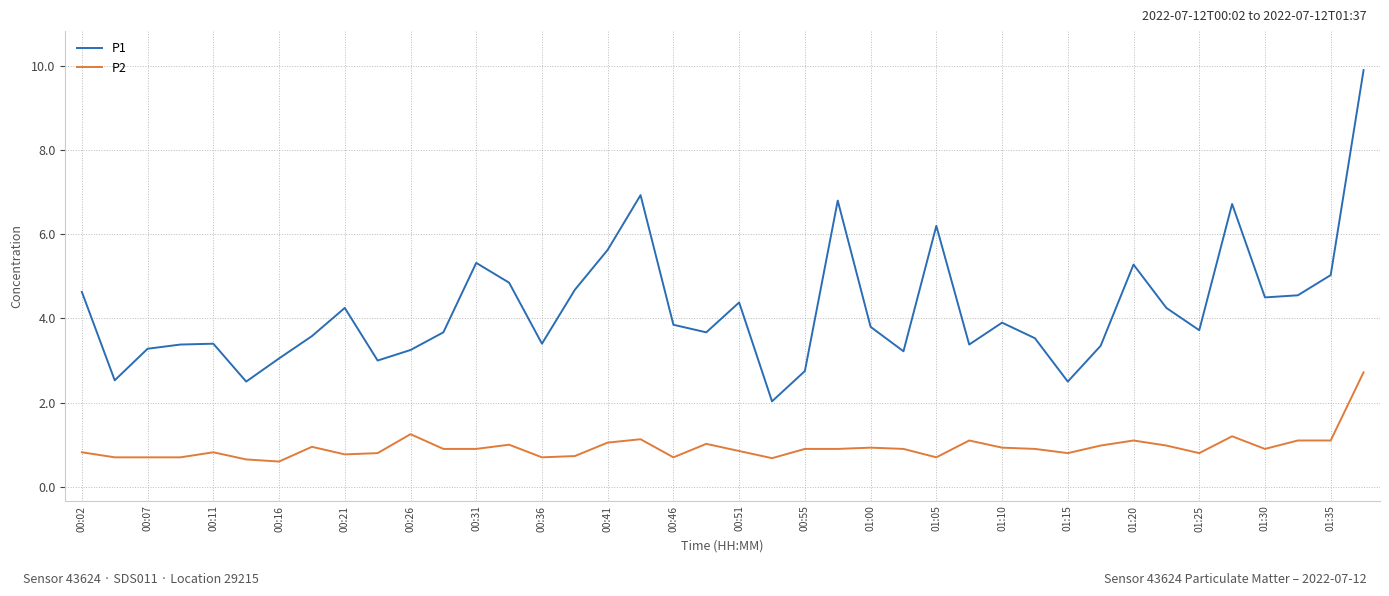

True or false: P1 and P2 cross at least once.

False